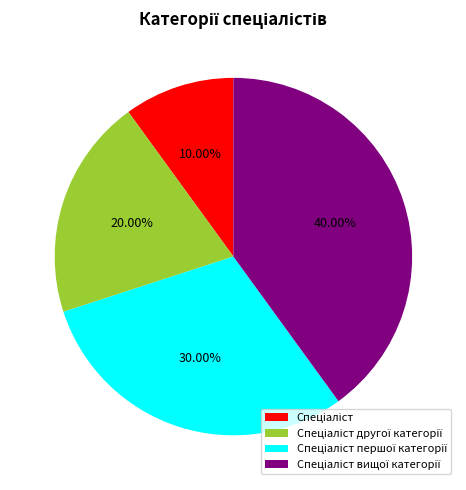

Does any single category account for the majority?

No